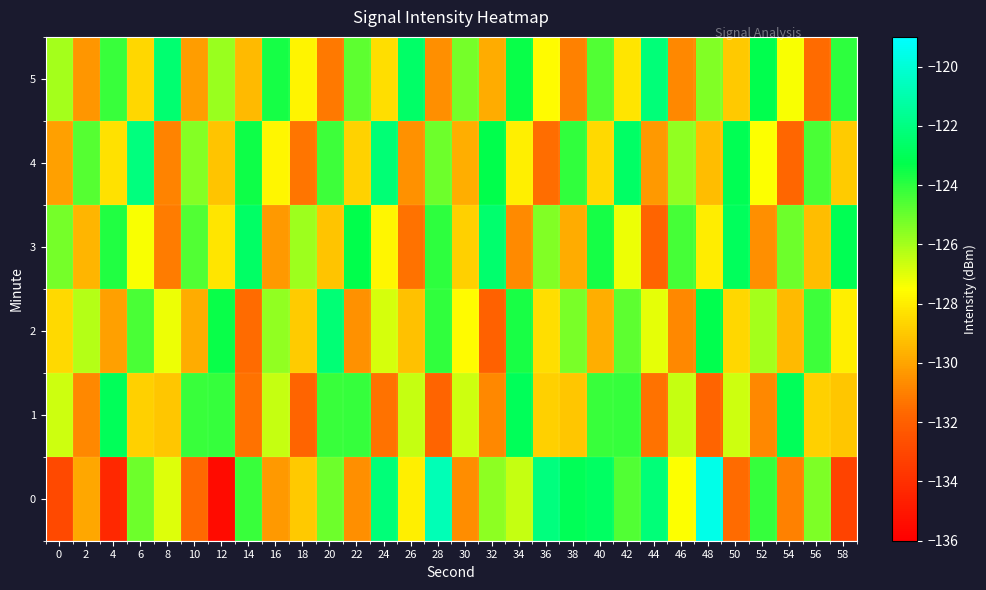

What is the spread (max minus min) of values at 42?

5.5